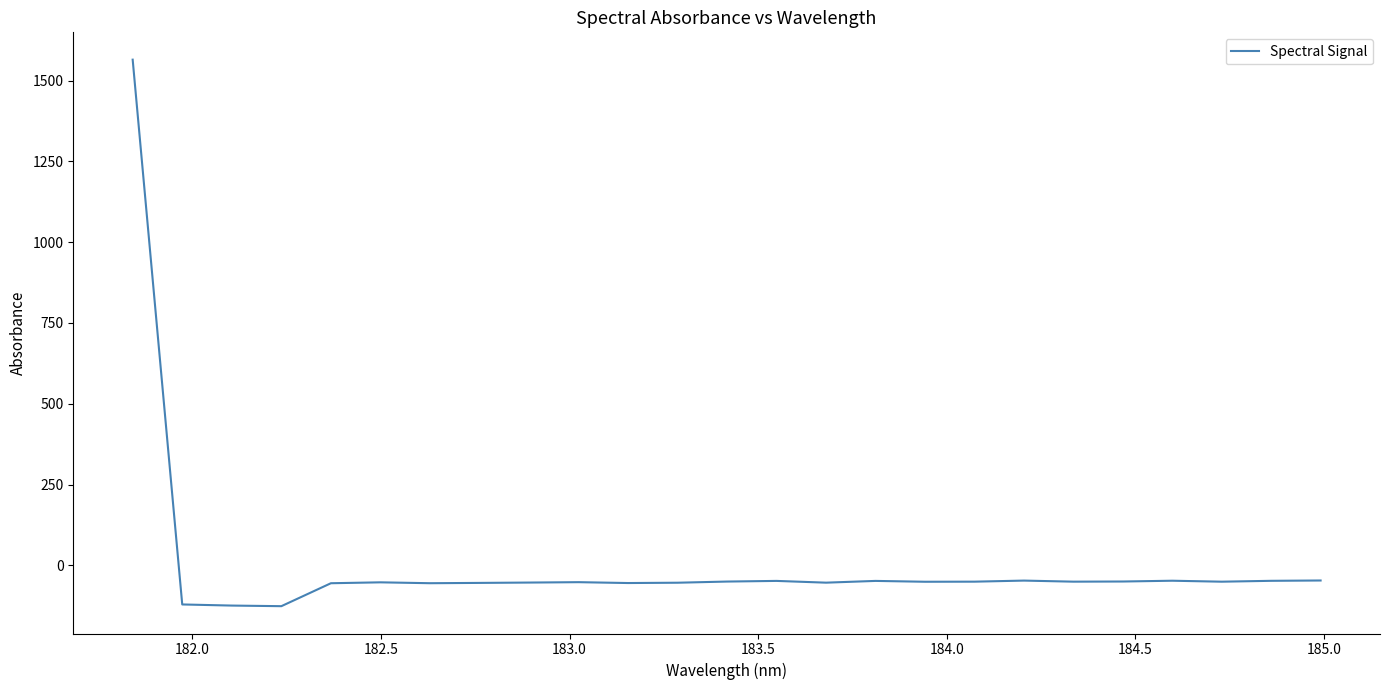

Does the chart have visible grid lines?

No